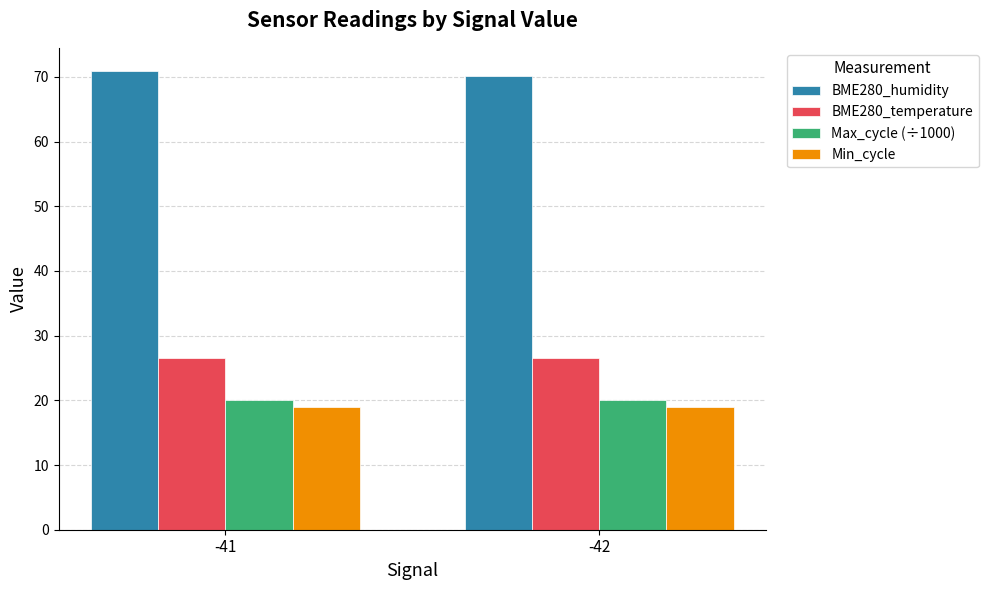

Does the chart contain any negative values?

No